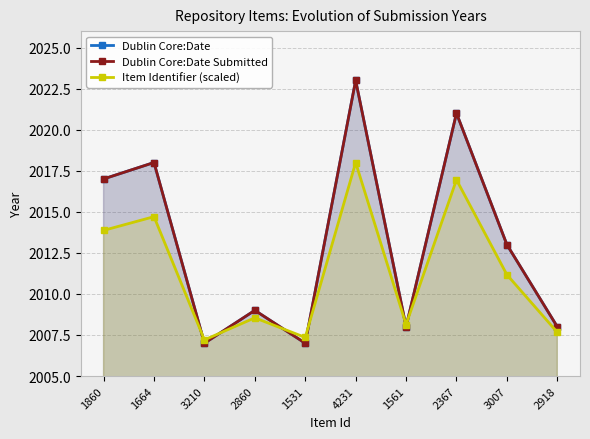

True or false: Dublin Core:Date Submitted has more than 2 points higher than both neighbors.

True